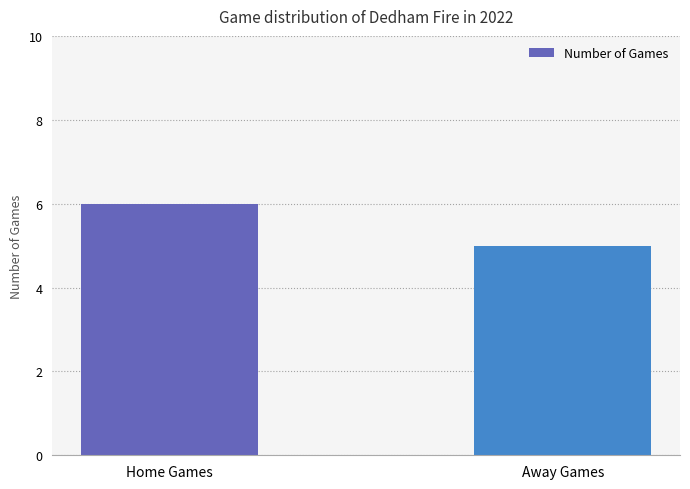

Reading right to left, transcribe all the data shown in this chart.

Away Games=5	Home Games=6